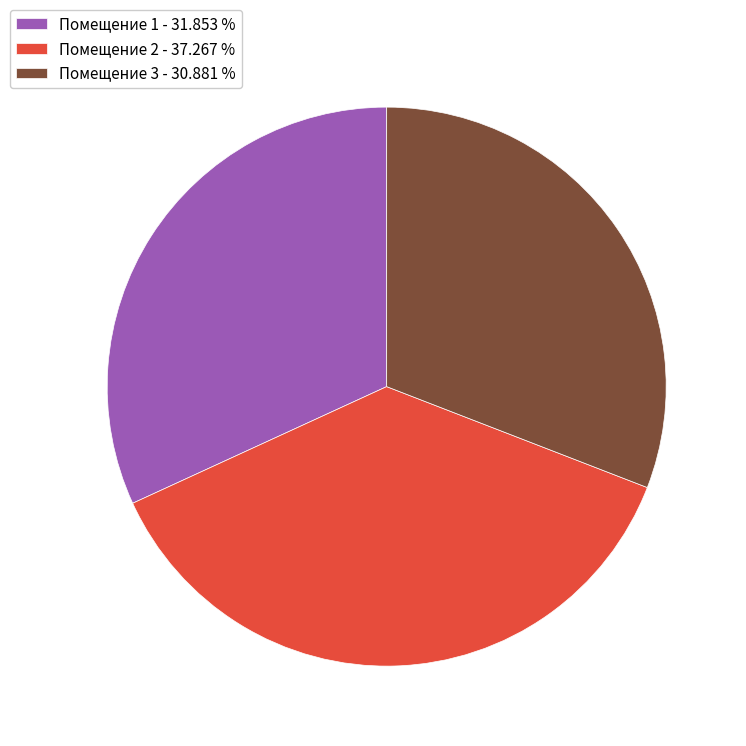

Which category has the smallest portion of the pie?

Помещение 3 - 30.881 %